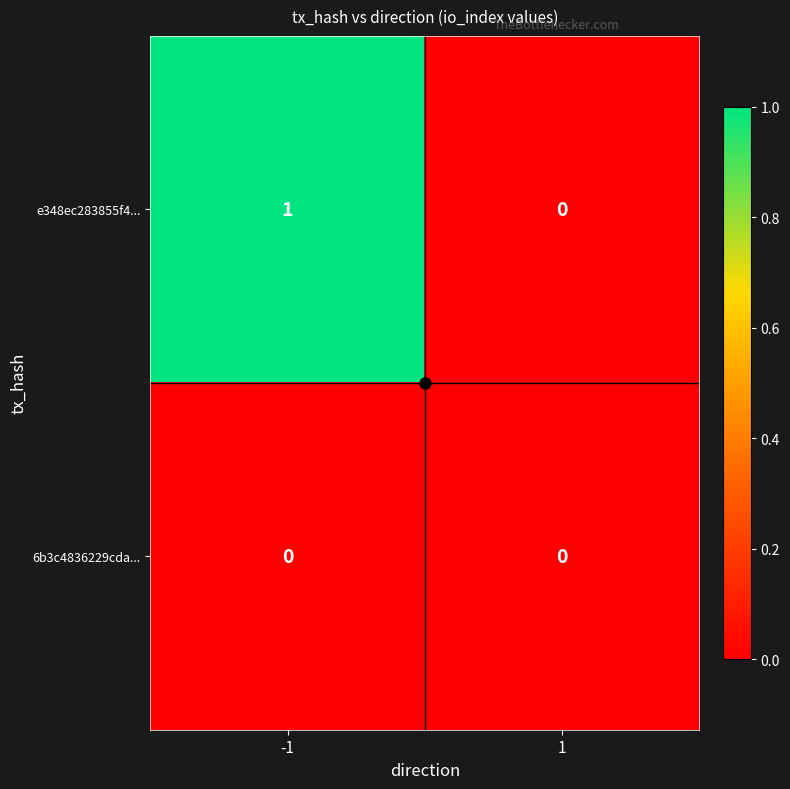

Rank the series by their maximum value, from lowest to highest.

6b3c4836229cda..., e348ec283855f4...